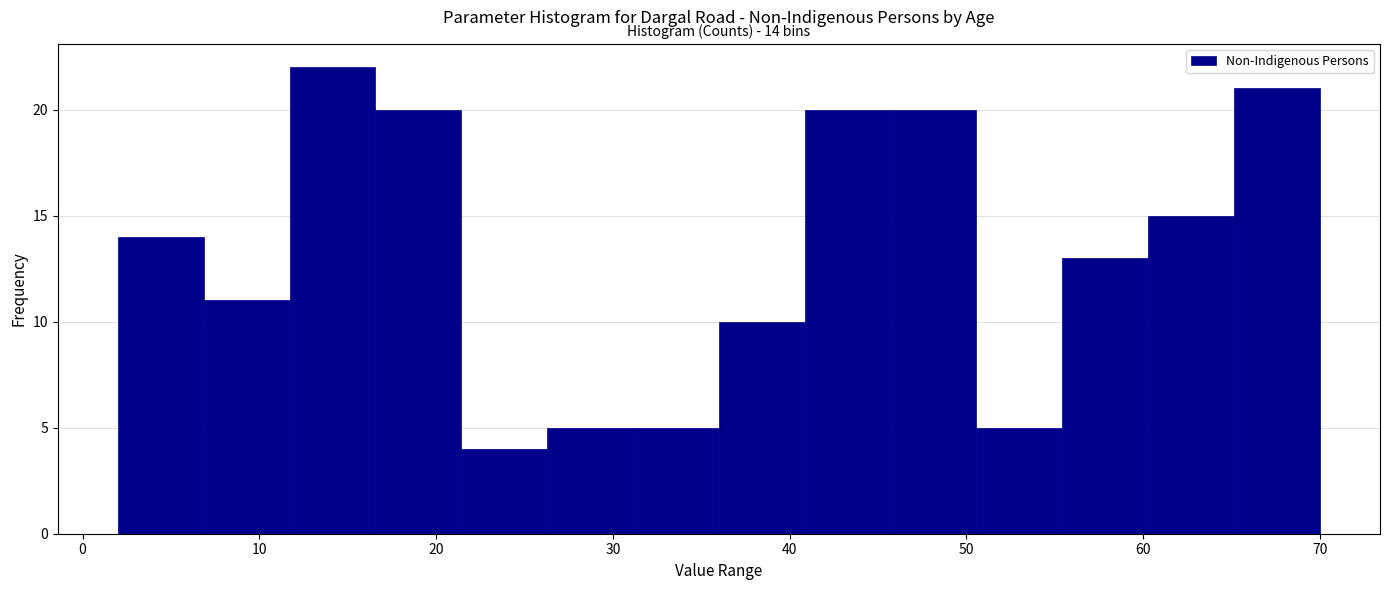

Over which range of the x-axis is the bar tallest?

12 to 17